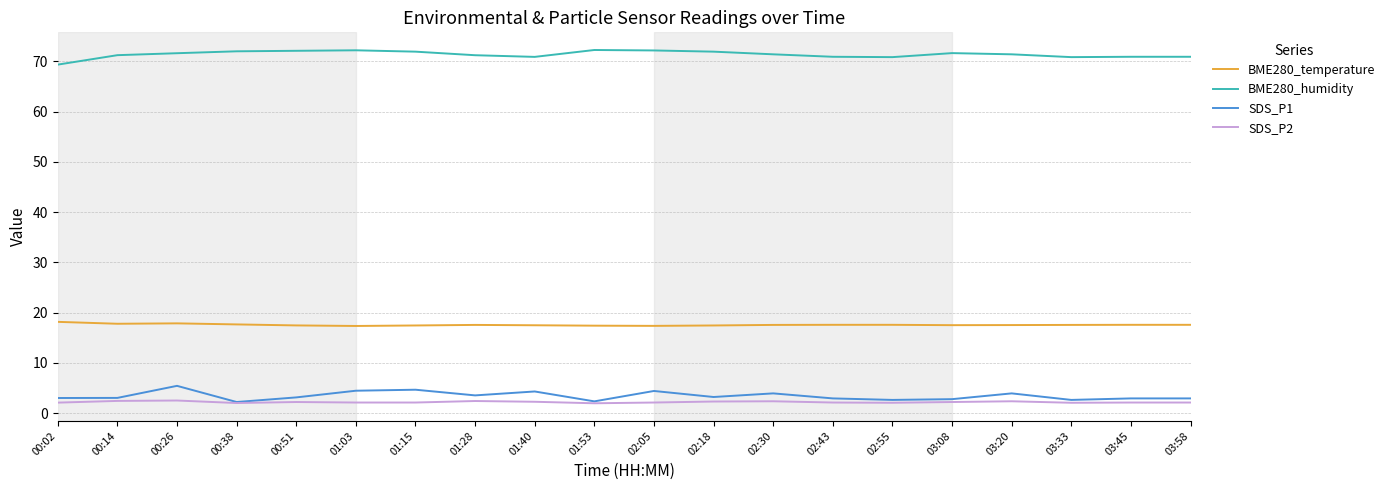

What position from the right is 01:15?

14